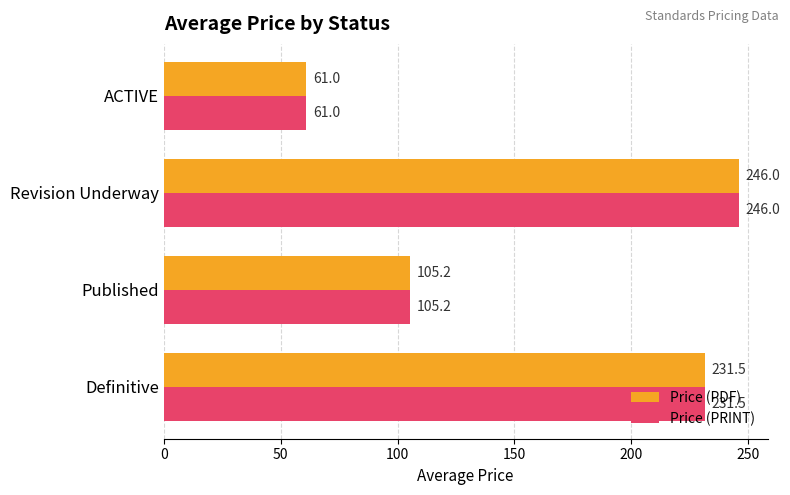

What is the difference between the second highest and second lowest values in the Price (PRINT) series?

126.3